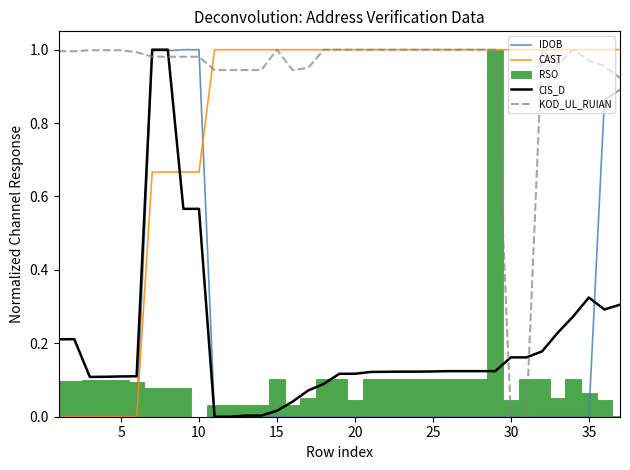

How many interior local peaks does the CIS_D series have?

2